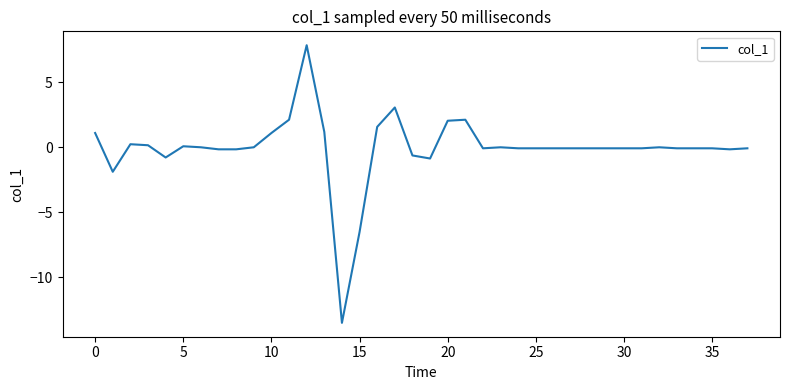

What is the greatest value displayed?

7.8